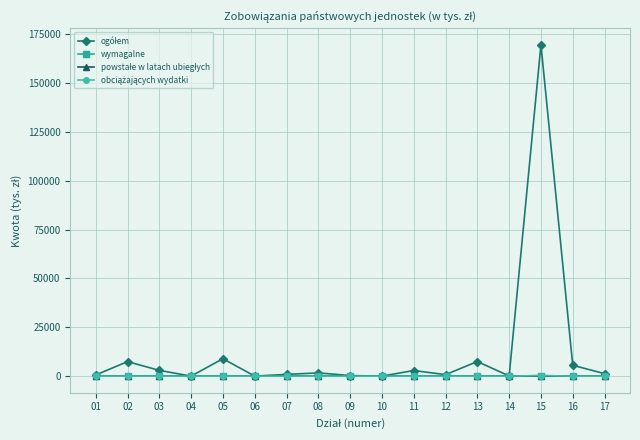

Does the chart have visible grid lines?

Yes